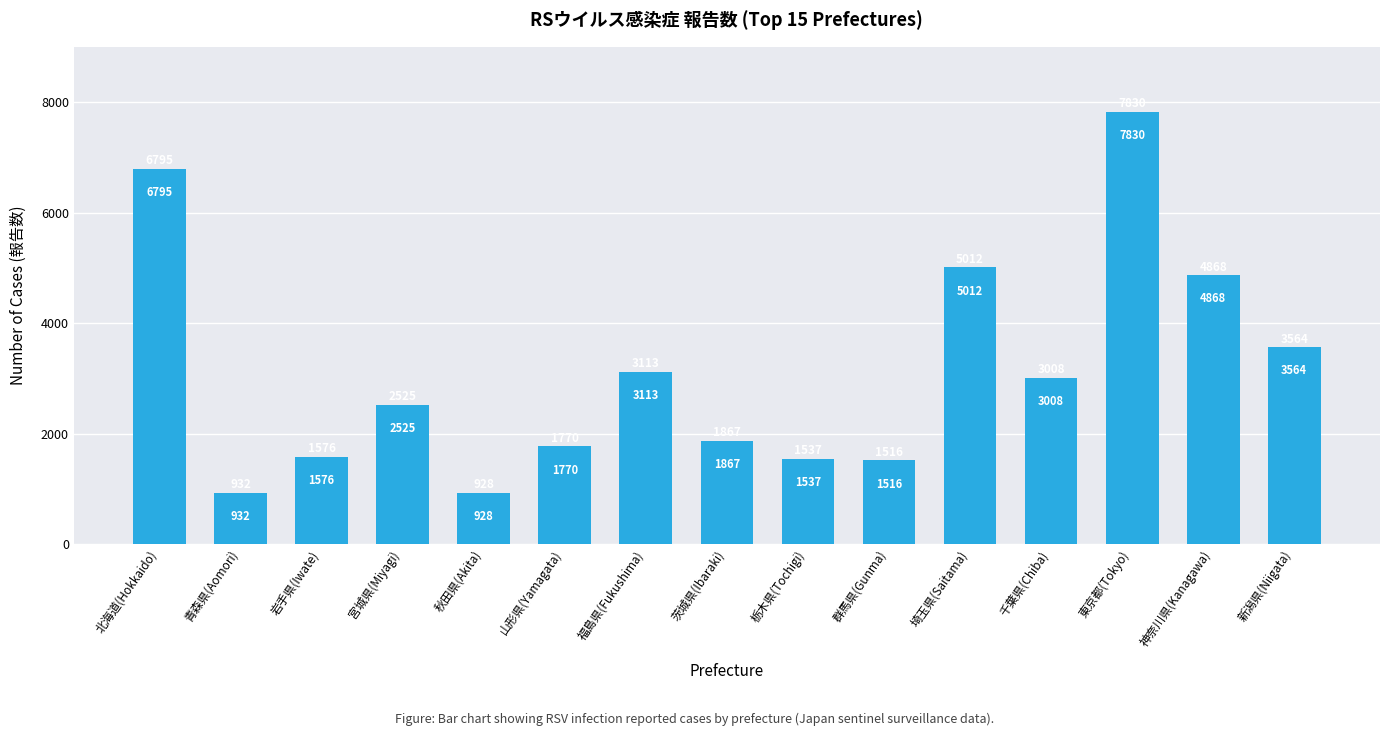

Are the bars horizontal?

No